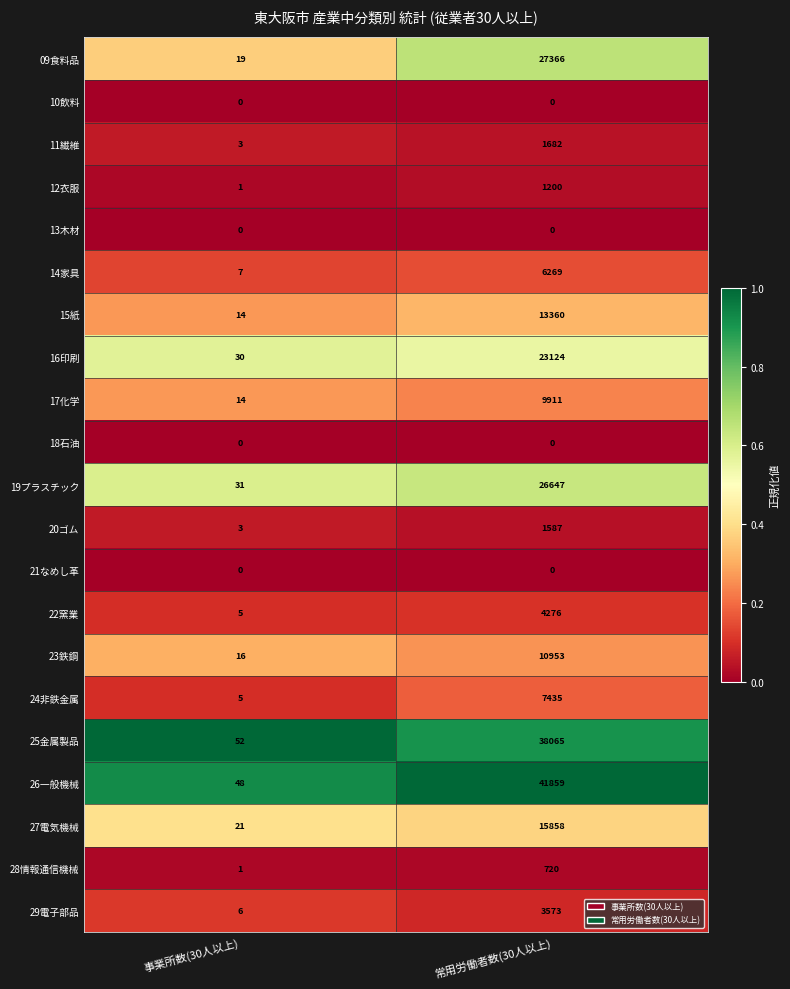

What is the total value across all series at 事業所数(30人以上)?

276